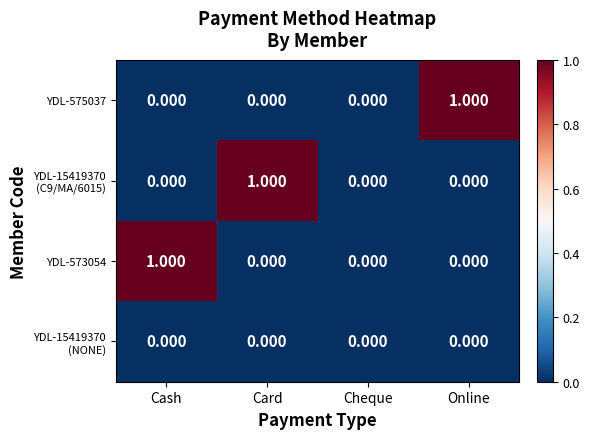

Count the number of data series in this chart.

4